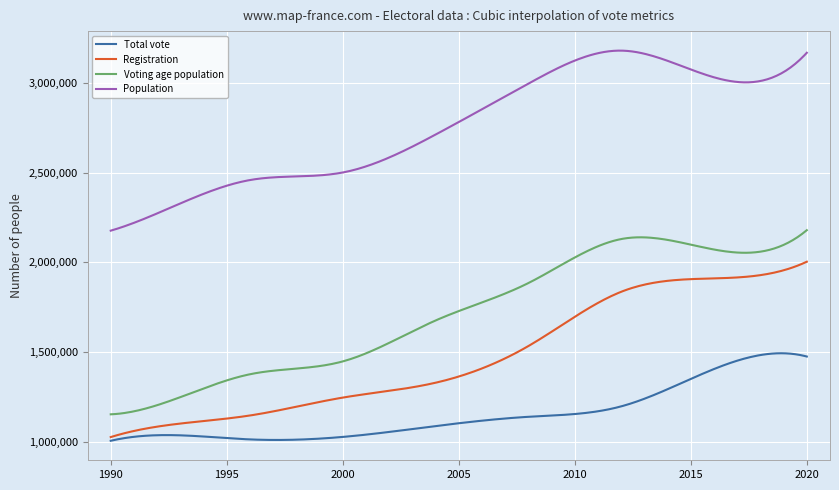

True or false: Population and Voting age population intersect in this chart.

False